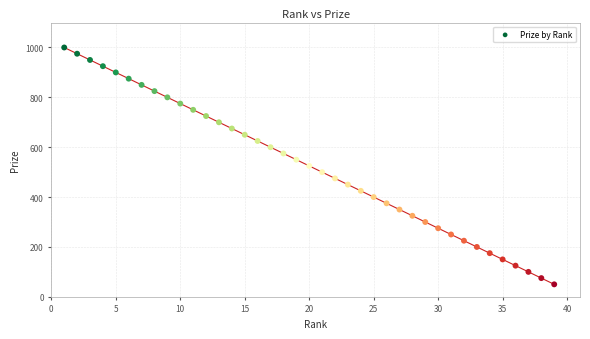

What is the range of Y values (max minus min)?

950